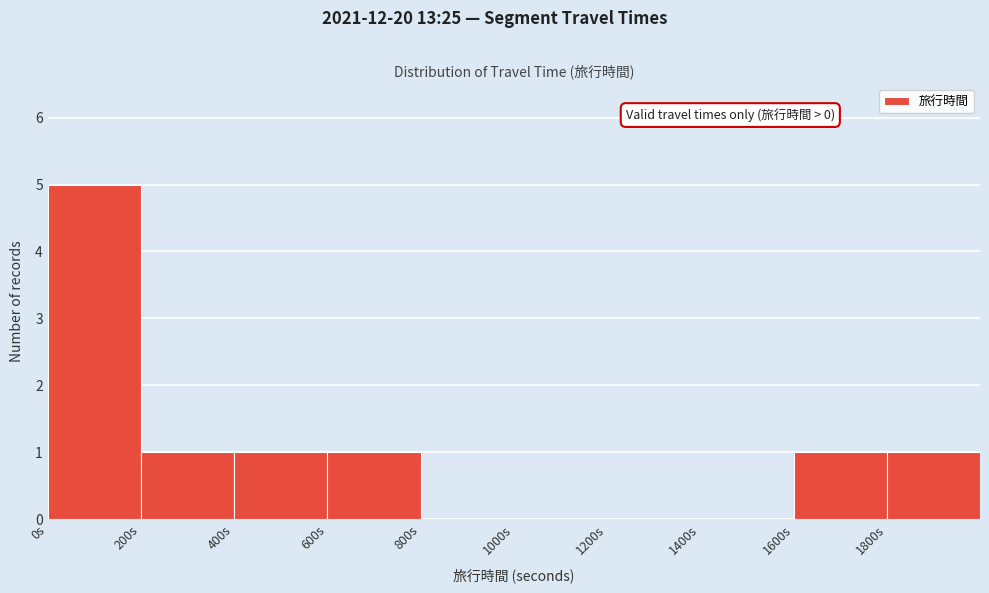

Which range on the x-axis has the tallest bar?

0 to 200